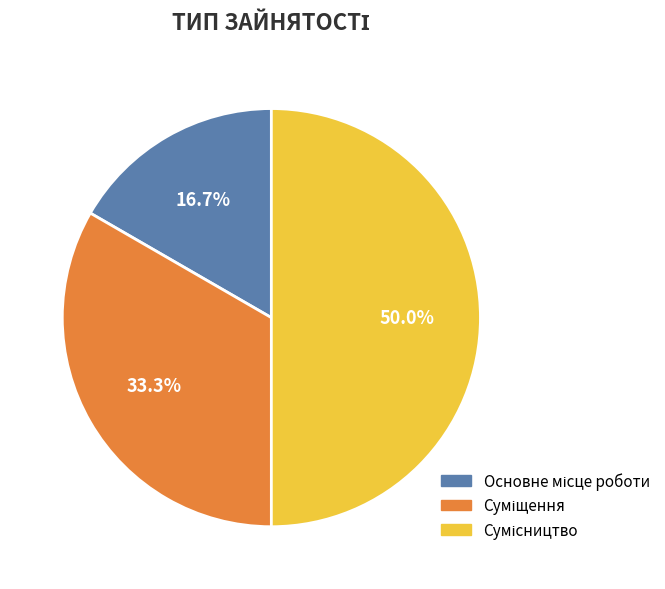

True or false: Основне місце роботи accounts for 17% of the total.

True